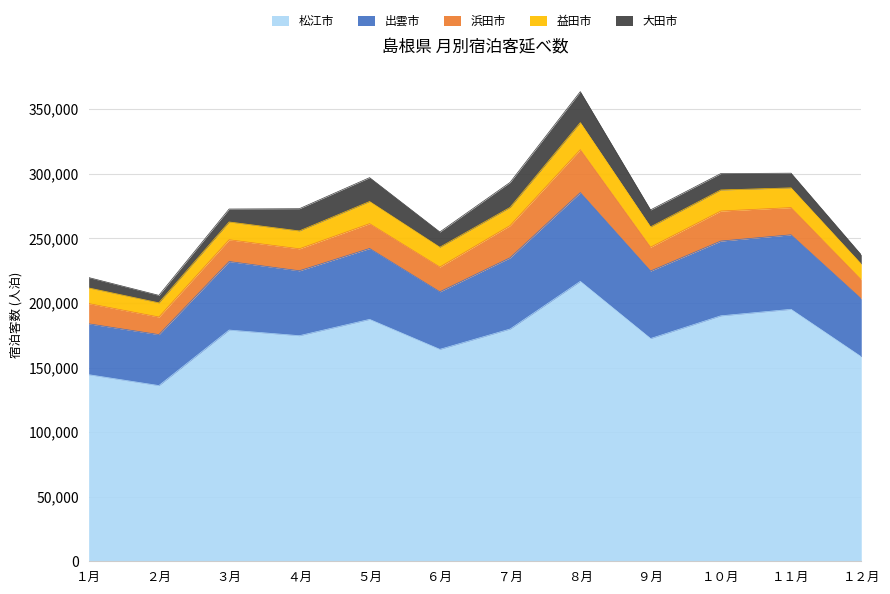

How many interior local peaks does the 出雲市 series have?

4